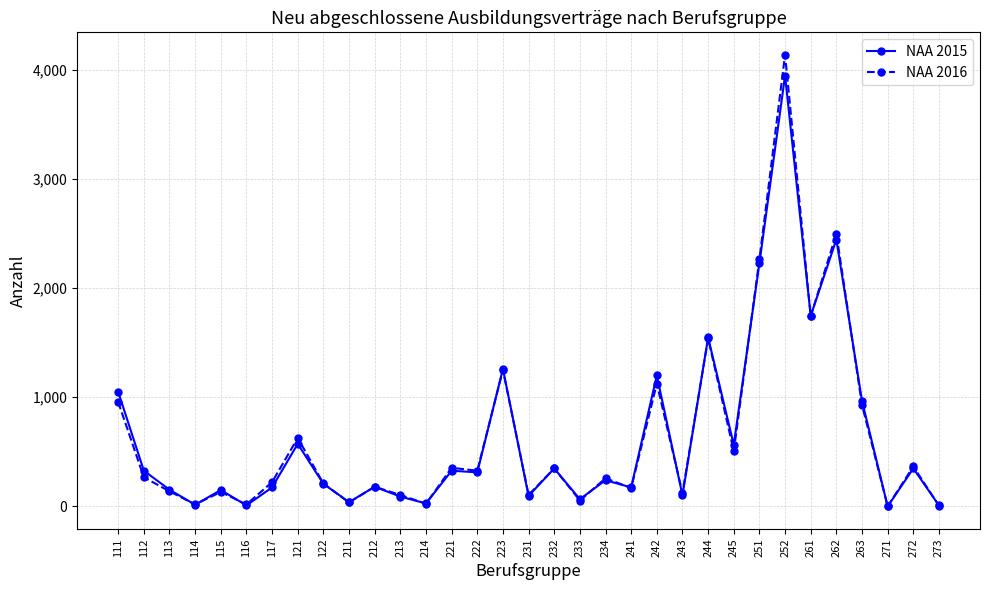

How many categories are shown in the chart?

33